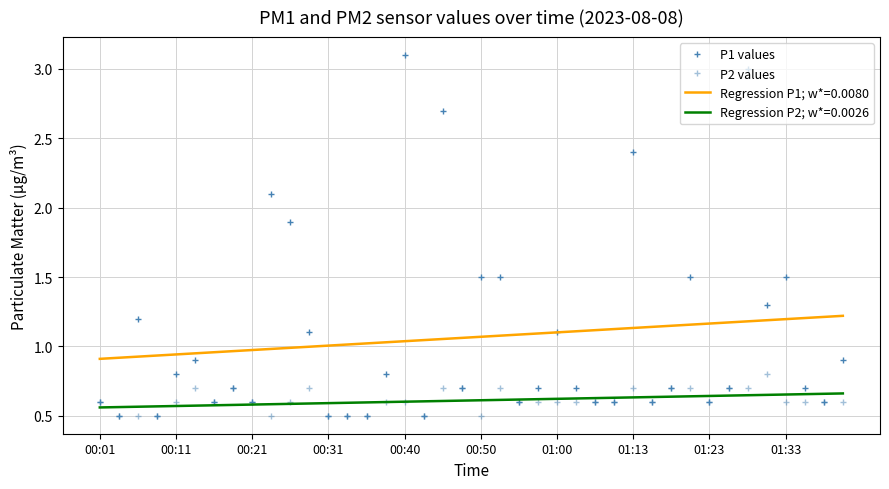

At which category is the sum across all series the highest?

00:40